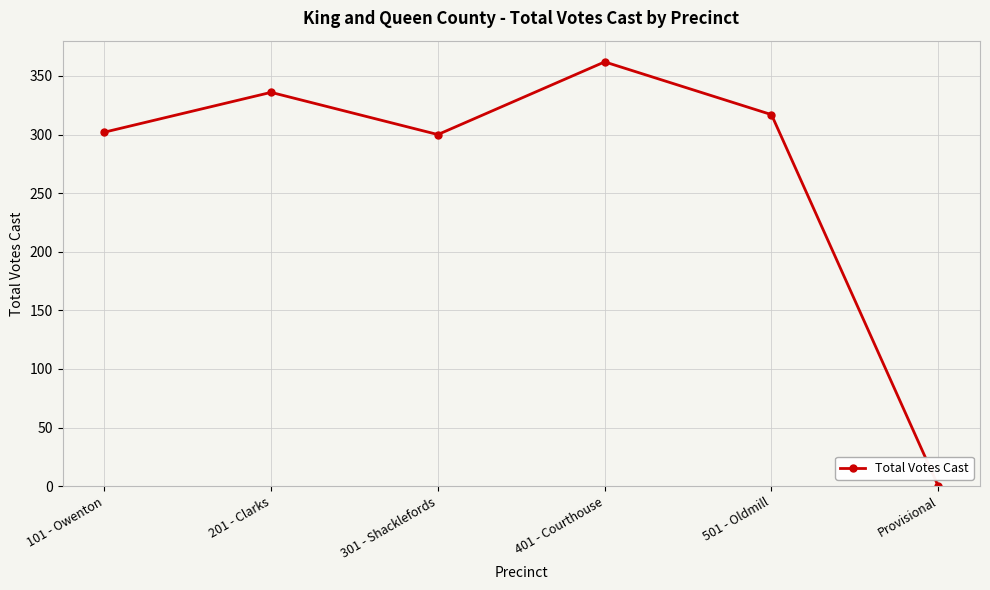

How many points are lower than both their immediate neighbors (excluding endpoints)?

1